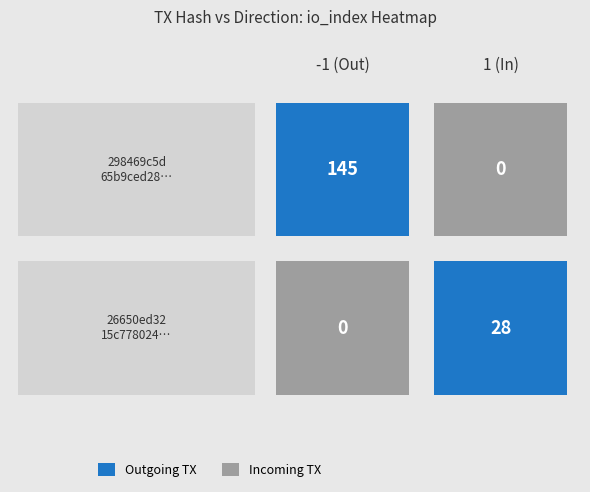

How many categories are shown in the chart?

2